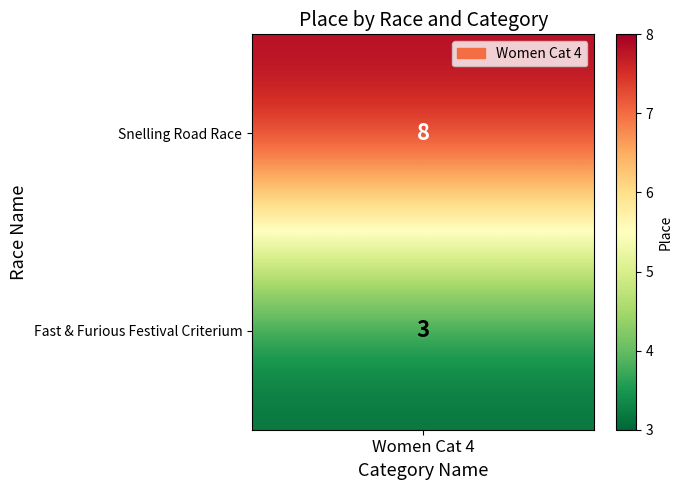

What is the difference between the maximum and minimum values?

5